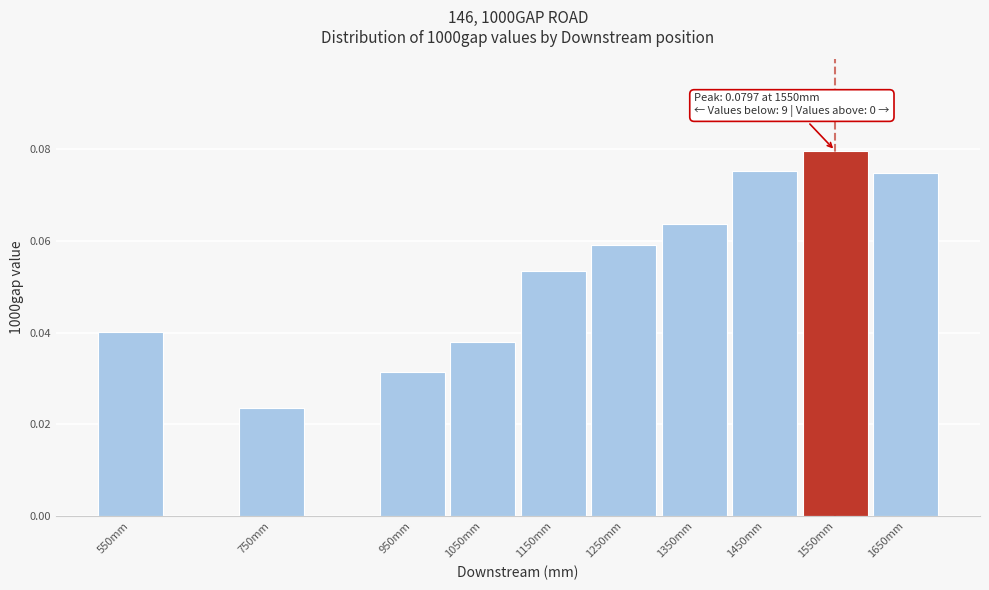

What position from the left is 1250mm?

6